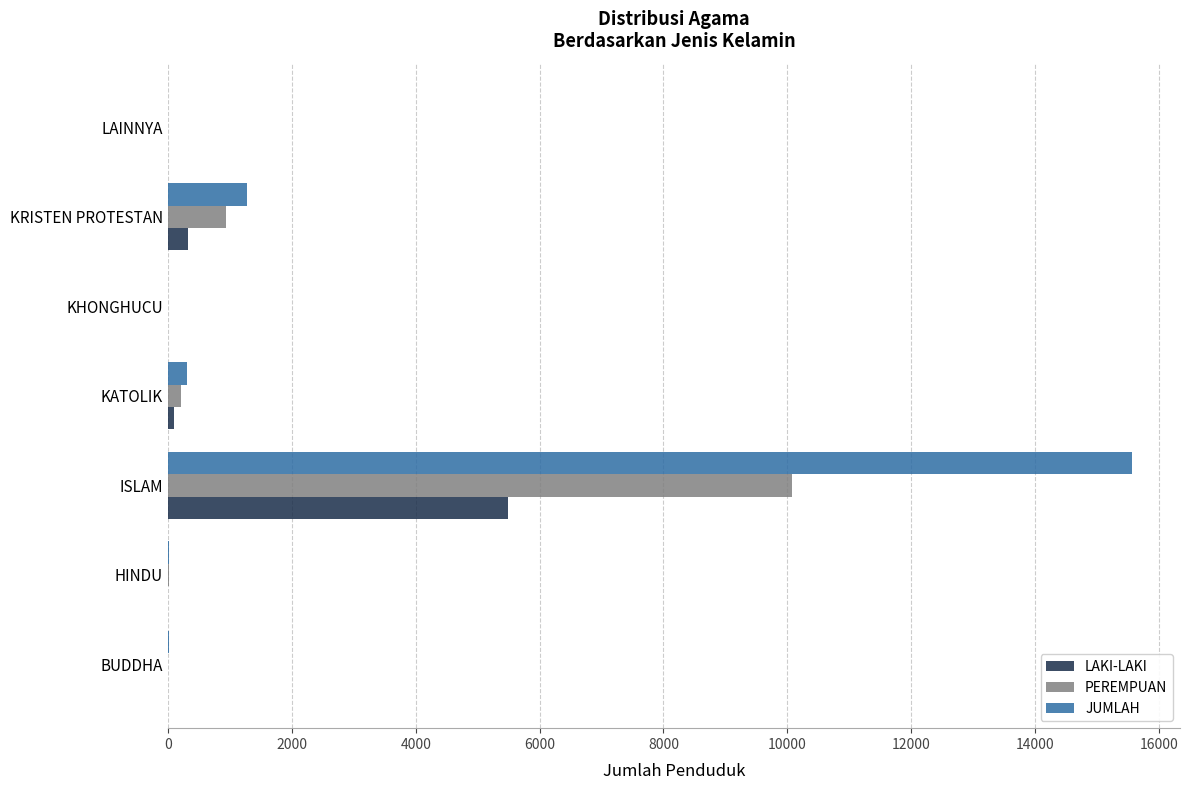

Which label corresponds to the largest value in the chart?

ISLAM